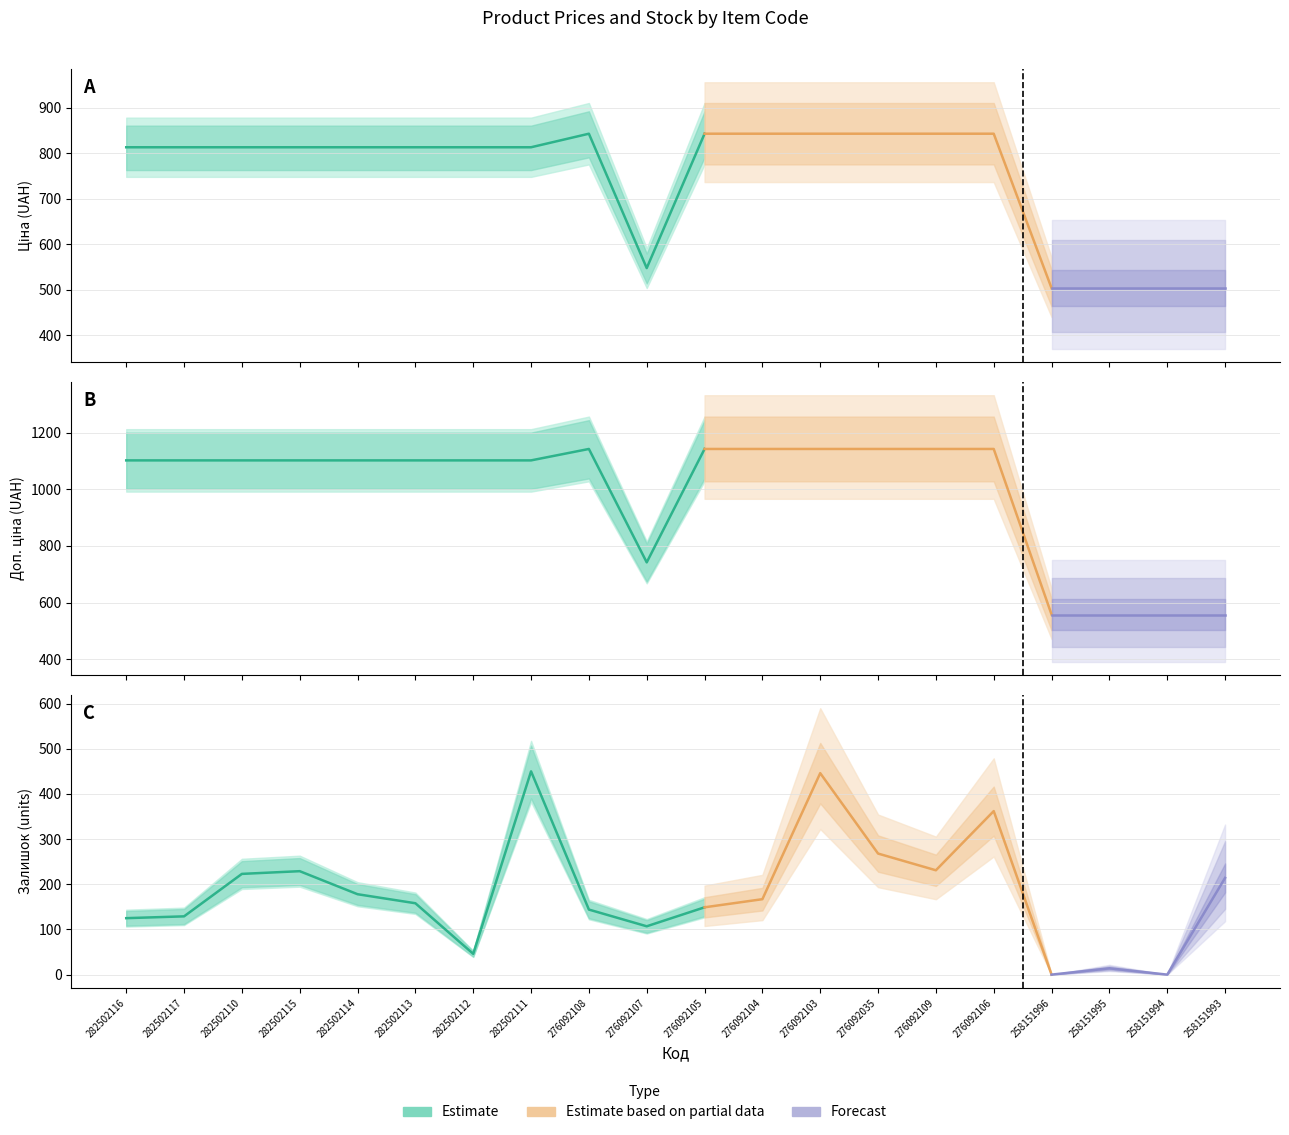

Reading left to right, extract all data points from this chart.

Ціна: 813.0	813.0	813.0	813.0	813.0	813.0	813.0	813.0	842.8	547.8	842.8	842.8	842.8	842.8	842.8	842.8	503.8	503.8	503.8	503.8
Доп. ціна: 1101.8	1101.8	1101.8	1101.8	1101.8	1101.8	1101.8	1101.8	1142.1	742.0	1142.1	1142.1	1142.1	1142.1	1142.1	1142.1	558.0	558.0	558.0	558.0
Залишок: 125.0	129.0	223.0	229.0	178.0	158.0	46.0	450.0	144.0	107.0	149.0	167.0	446.0	268.0	231.0	362.0	0.0	14.0	0.0	214.0